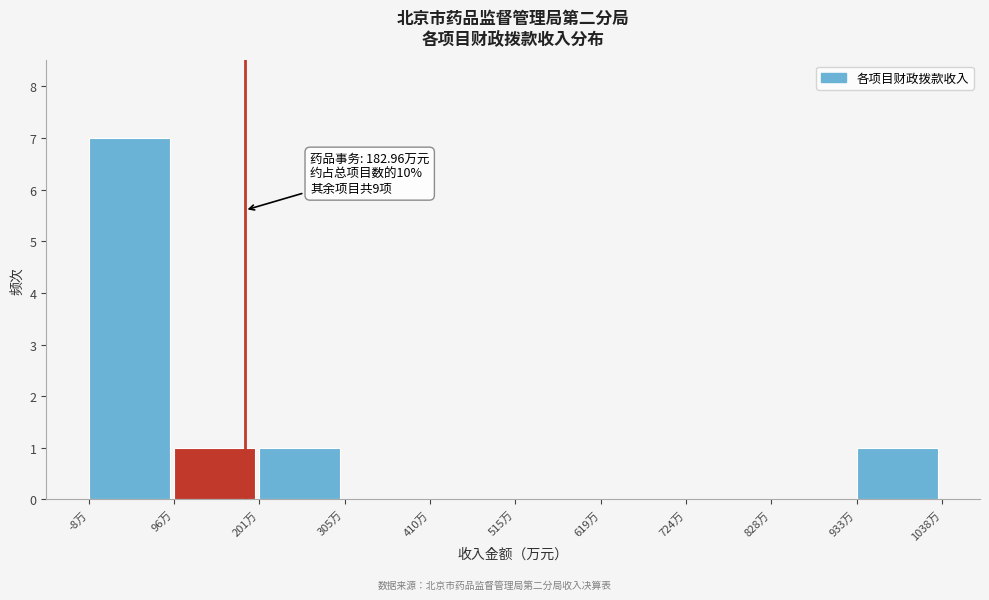

Over which range of the x-axis is the bar tallest?

0 to 100